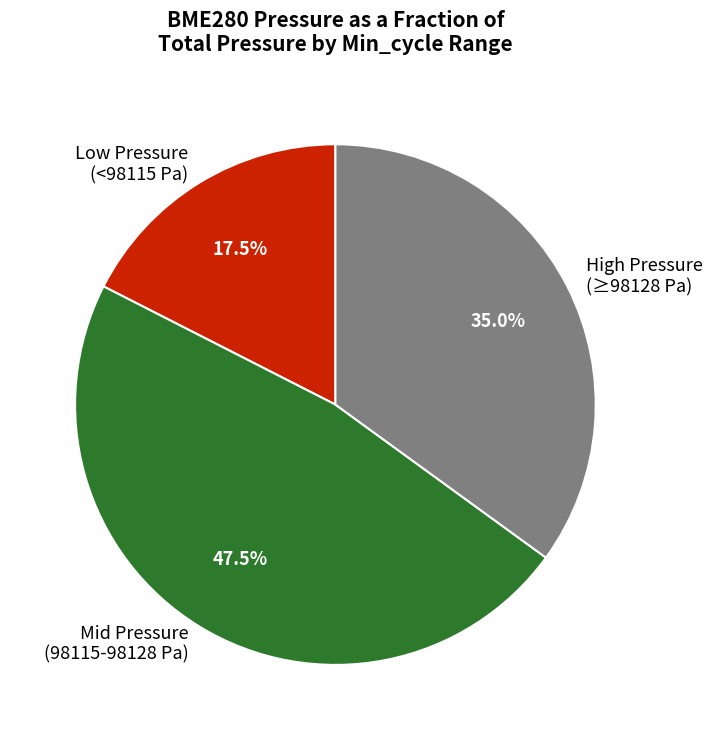

Rank the categories by value from lowest to highest.

Low Pressure (<98115 Pa), High Pressure (≥98128 Pa), Mid Pressure (98115-98128 Pa)